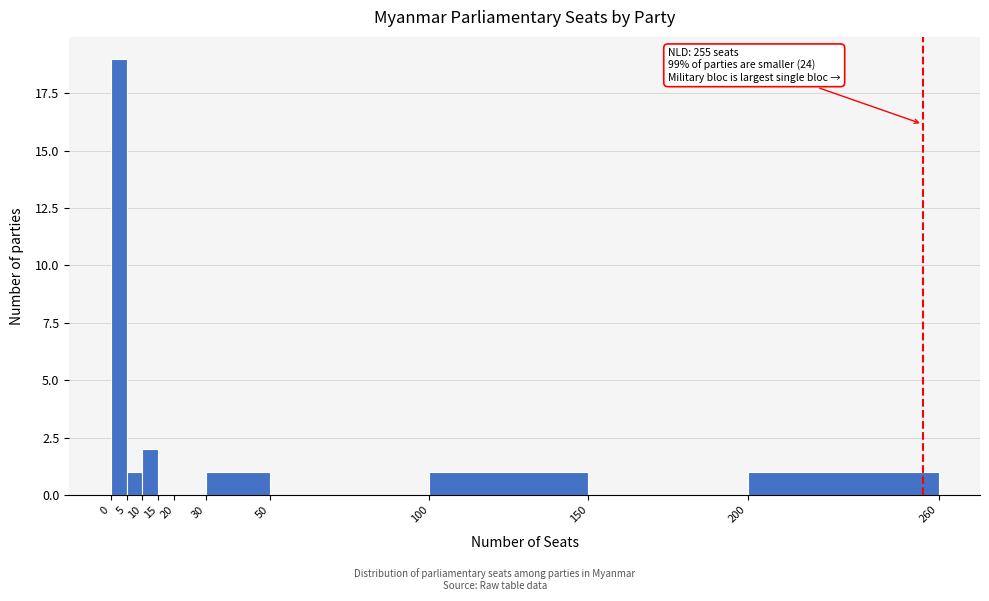

Over which range of the x-axis is the bar tallest?

0 to 5